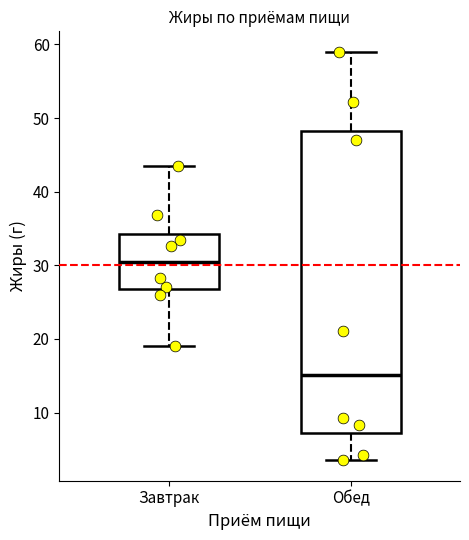

Reading left to right, read every box against the y-axis: the position of its median line, the range the box covers, and the ends of its whiskers. The values are not printed on the chart, so give them approximately, as read against the axis.

Завтрак: median 30, box 27 to 34, whiskers 19 to 44
Обед: median 15, box 7 to 48, whiskers 4 to 59